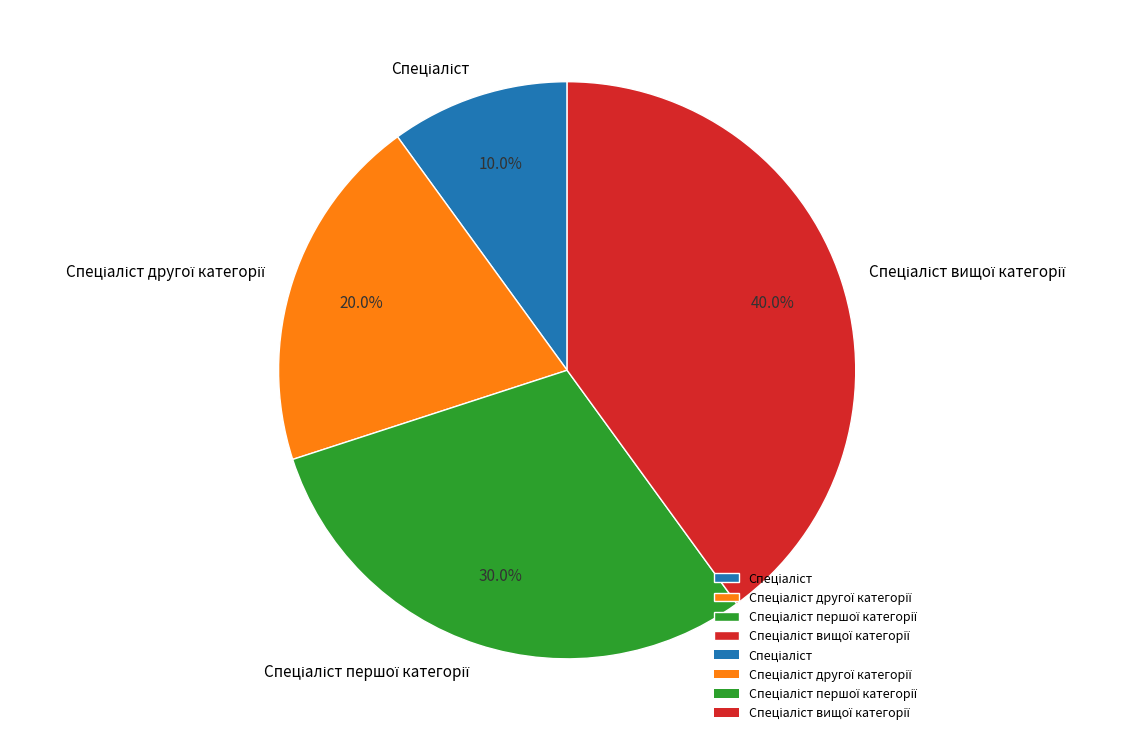

Does any single category account for the majority?

No